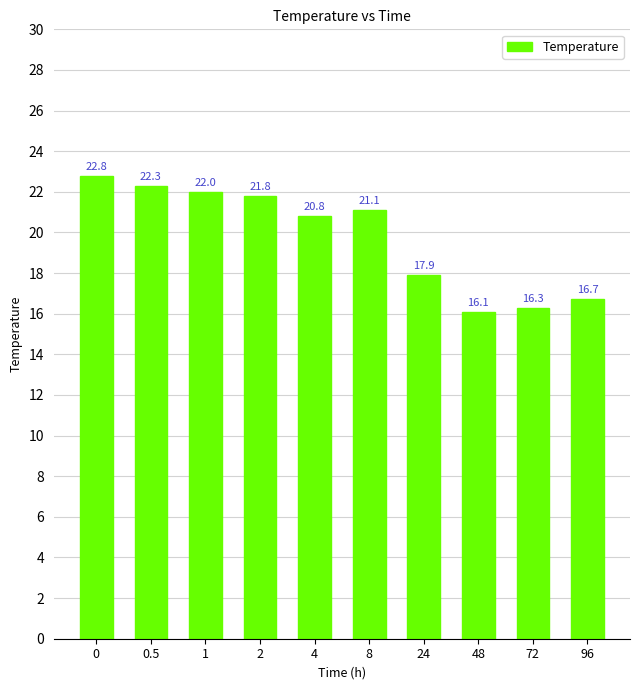

What is the difference between the second highest and minimum values?

6.2